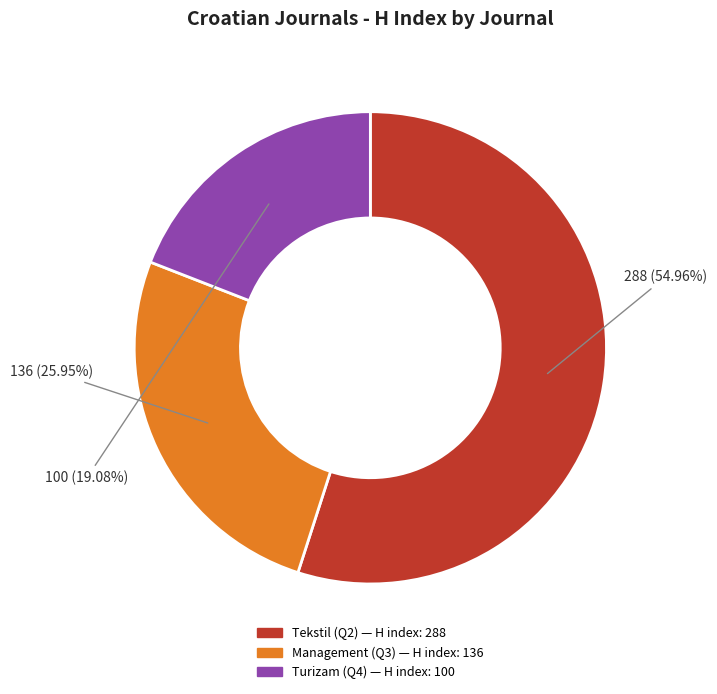

To the nearest percent, what is the combined percentage of Turizam (Q4) and Management (Q3)?

45%